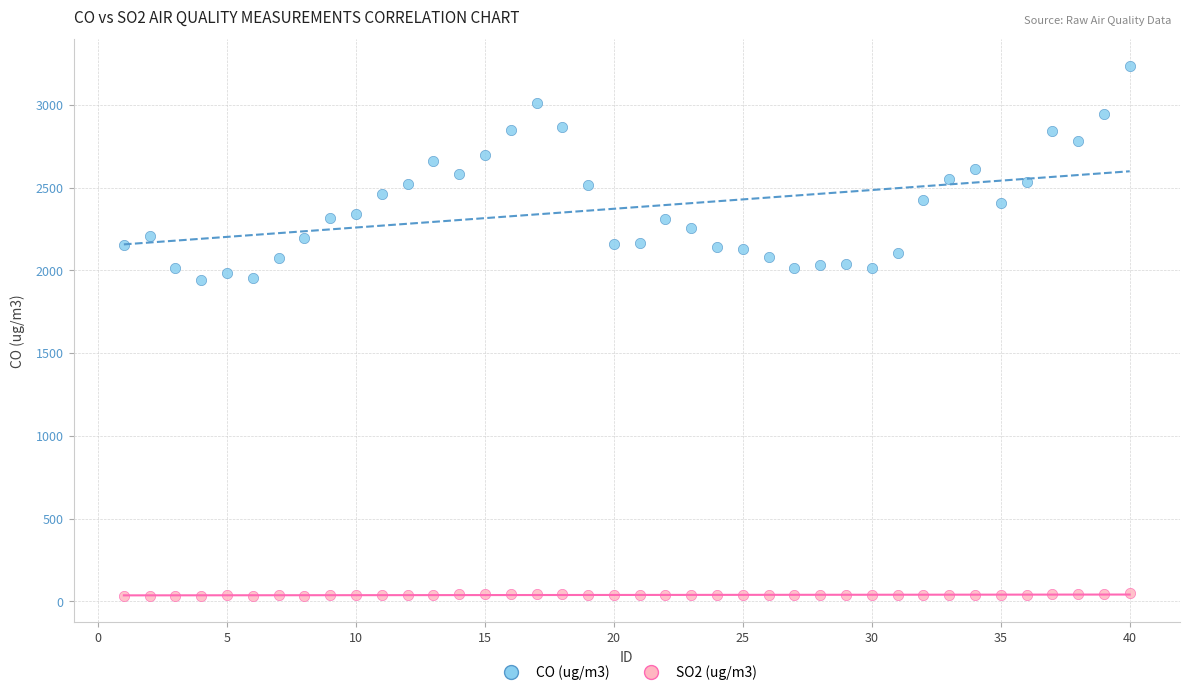

Which series has the largest Y range (max minus min)?

CO (ug/m3)